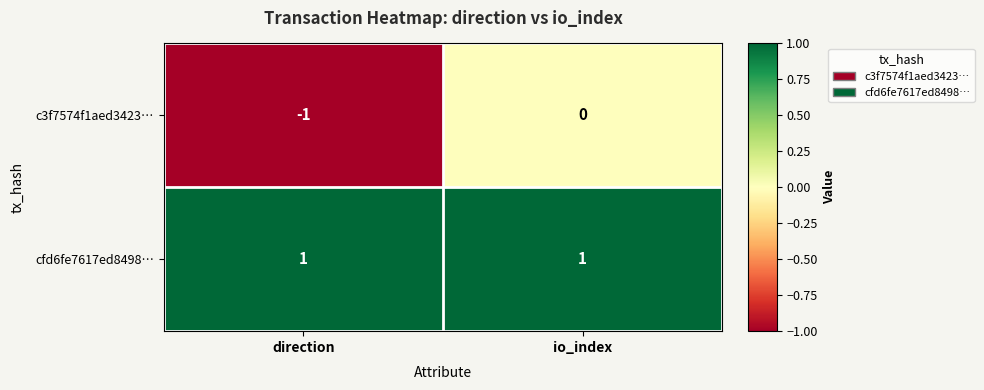

At which label does c3f7574f1aed3423… reach its peak?

io_index